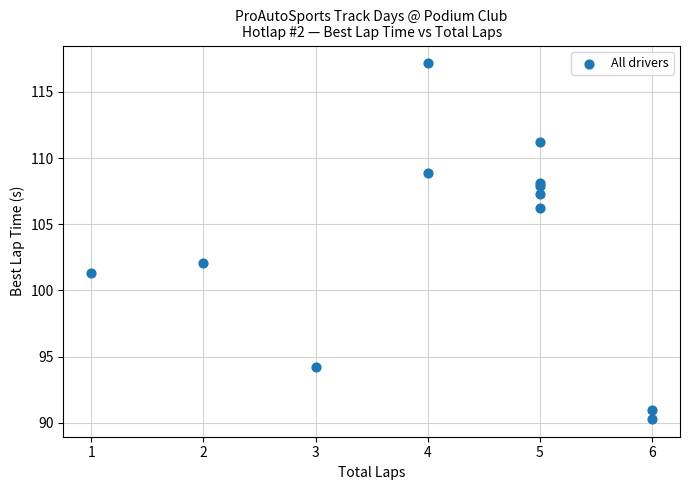

What Y value in the scatter plot is closest to 103?

102.1